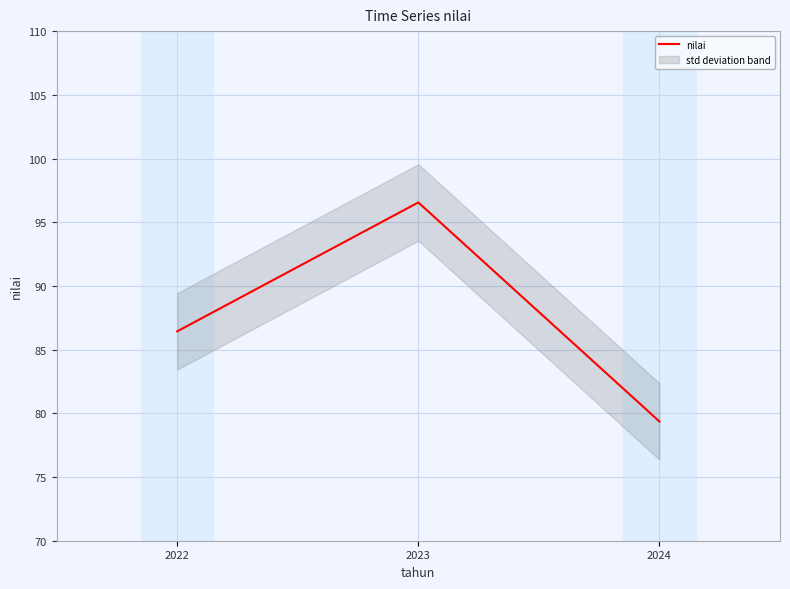

Is this an area chart (filled region under the line)?

No